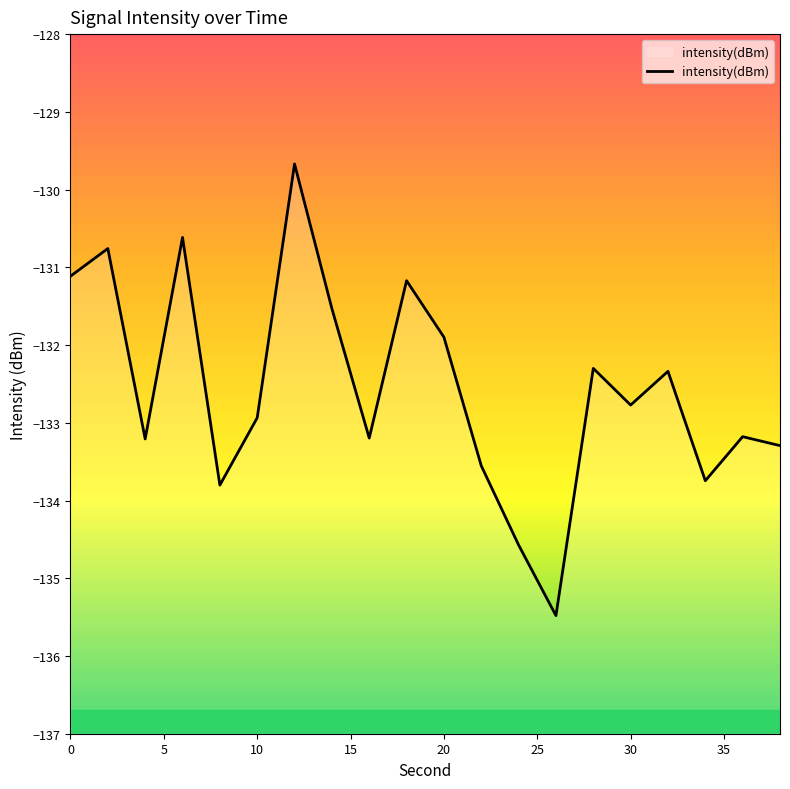

Does the chart display data point markers on the line(s)?

No